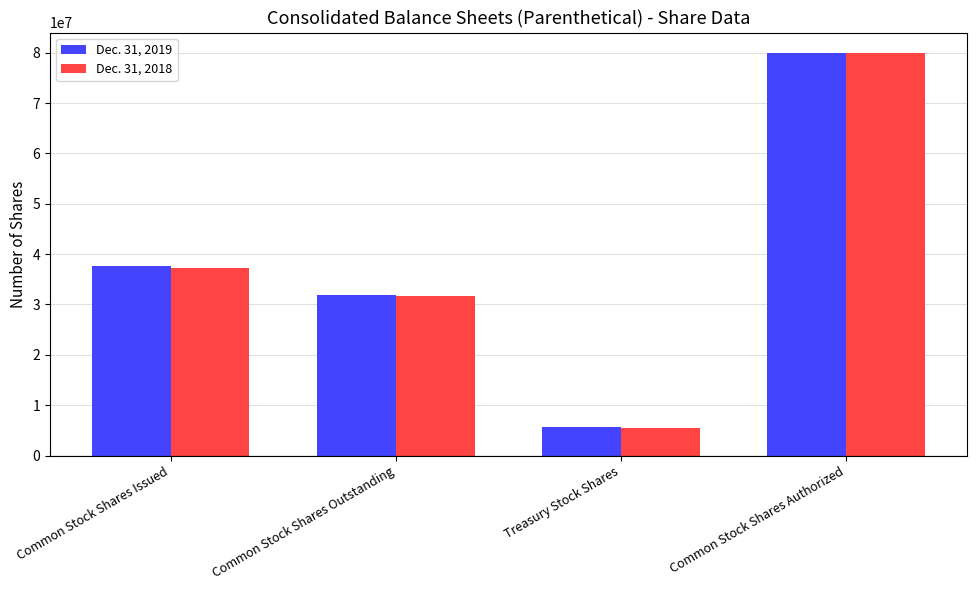

At which label does Dec. 31, 2018 reach its minimum?

Treasury Stock Shares